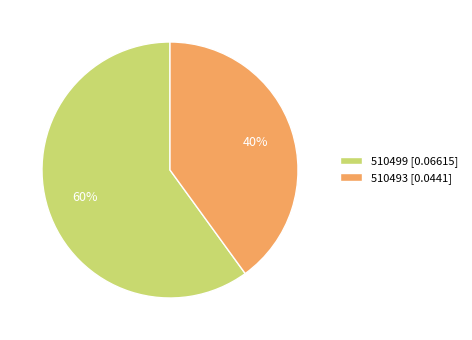

Do 510499 [0.06615] and 510493 [0.0441] together represent more than half of the pie?

Yes